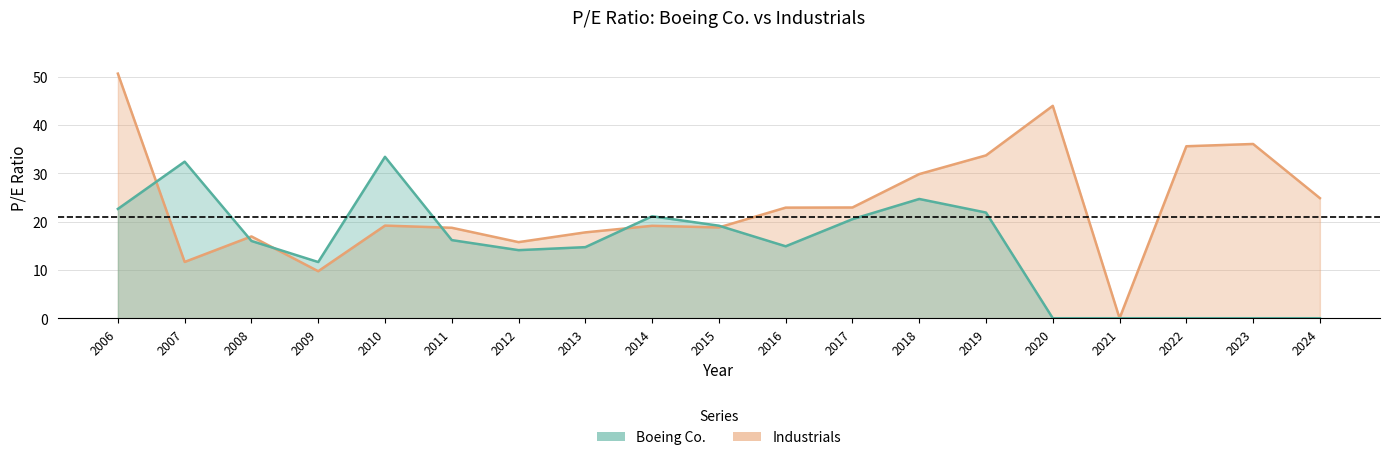

Where does the Boeing Co. series first go above 15?

2006